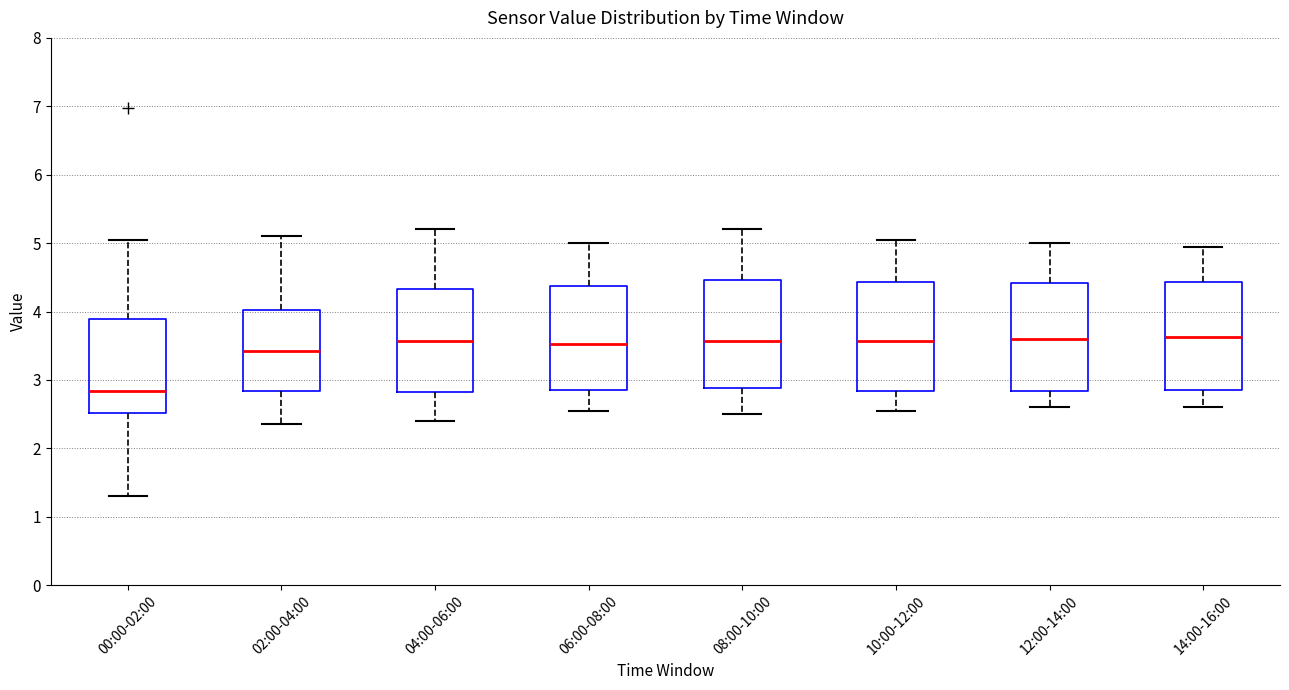

Reading left to right, transcribe this box plot: for each box, give where its median line is, the range the box spans, and where its two whiskers end, as read against the y-axis. The values are not printed on the chart, so give them approximately, as read against the axis.

00:00-02:00: median 2.8, box 2.5 to 3.9, whiskers 1.3 to 5.1
02:00-04:00: median 3.4, box 2.8 to 4.0, whiskers 2.4 to 5.1
04:00-06:00: median 3.6, box 2.8 to 4.3, whiskers 2.4 to 5.2
06:00-08:00: median 3.5, box 2.9 to 4.4, whiskers 2.6 to 5.0
08:00-10:00: median 3.6, box 2.9 to 4.5, whiskers 2.5 to 5.2
10:00-12:00: median 3.6, box 2.8 to 4.4, whiskers 2.6 to 5.1
12:00-14:00: median 3.6, box 2.8 to 4.4, whiskers 2.6 to 5.0
14:00-16:00: median 3.6, box 2.9 to 4.4, whiskers 2.6 to 5.0